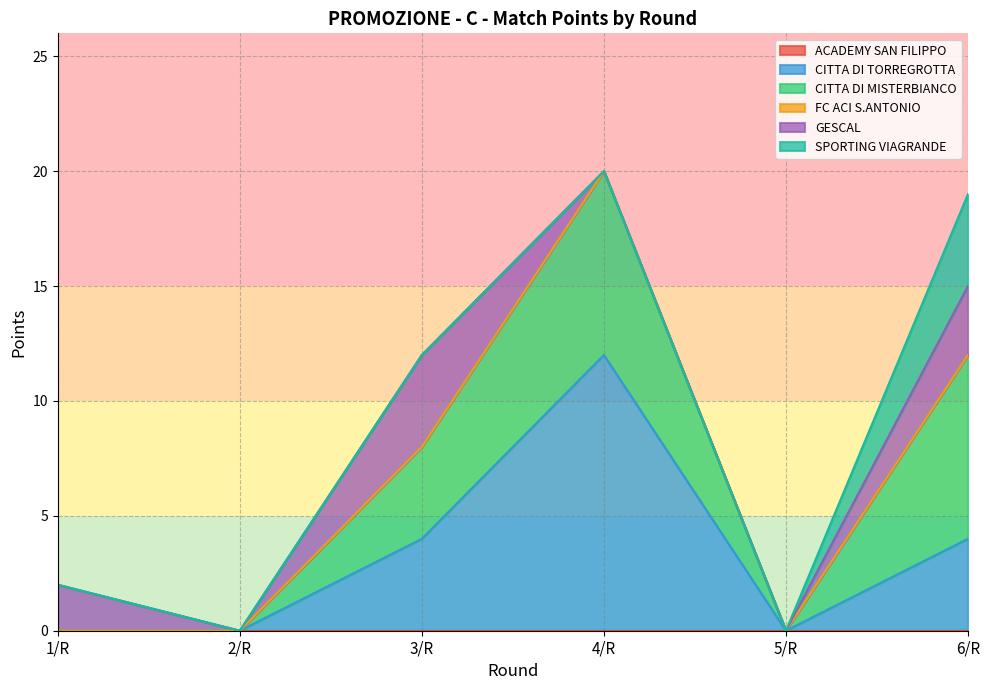

Is the value of SPORTING VIAGRANDE at 4/R greater than the value of CITTA DI TORREGROTTA at 2/R?

No